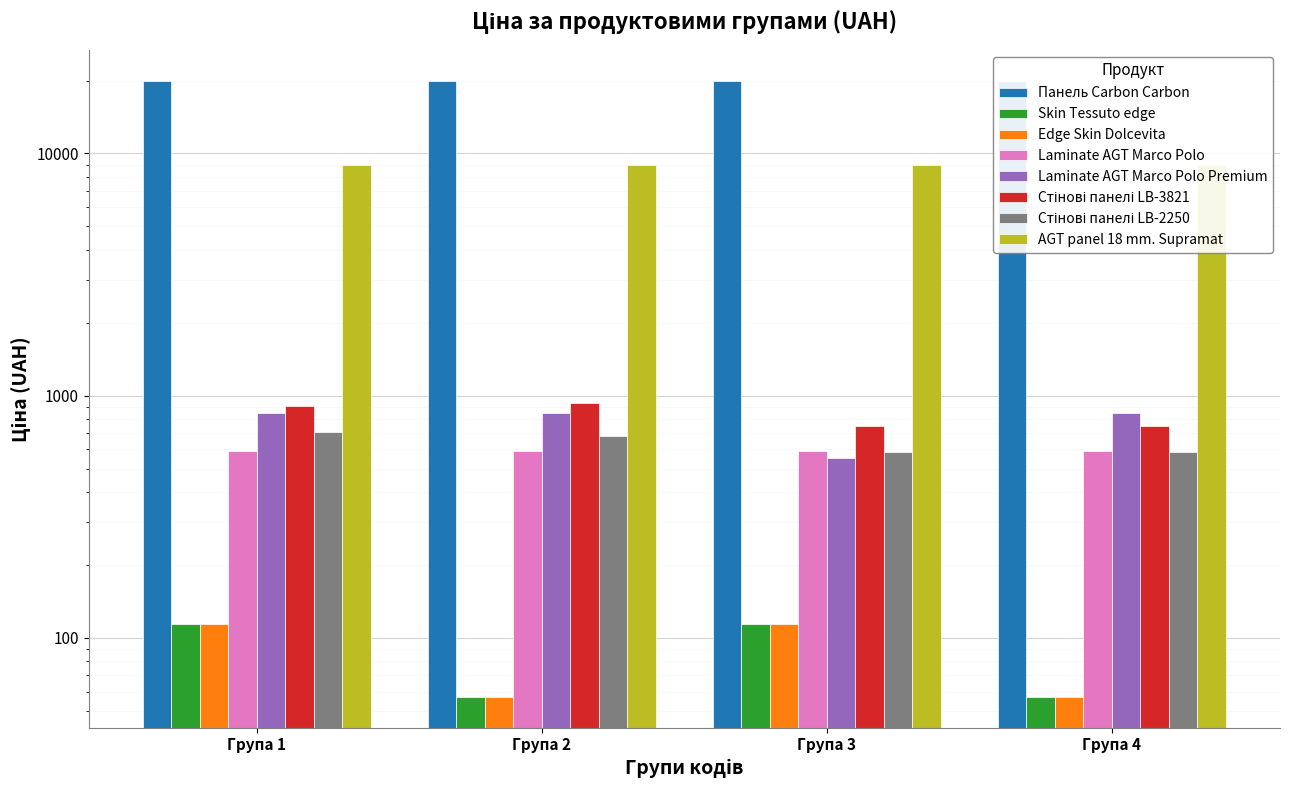

Rank the series by their maximum value, from highest to lowest.

Стінові панелі LB-3821, Laminate AGT Marco Polo Premium, Стінові панелі LB-2250, Skin Tessuto edge, Edge Skin Dolcevita